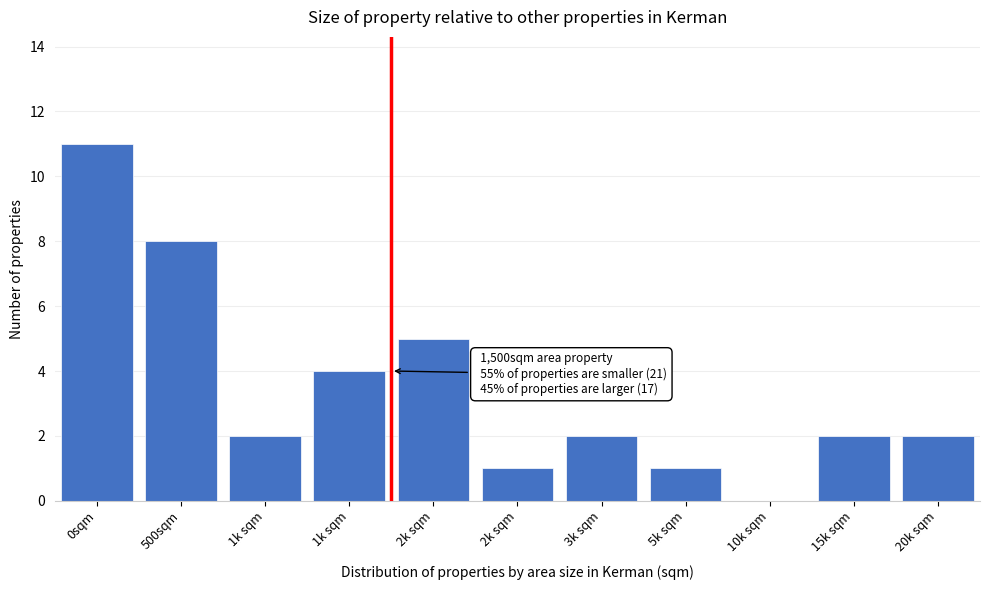

How many positive values are there?

10